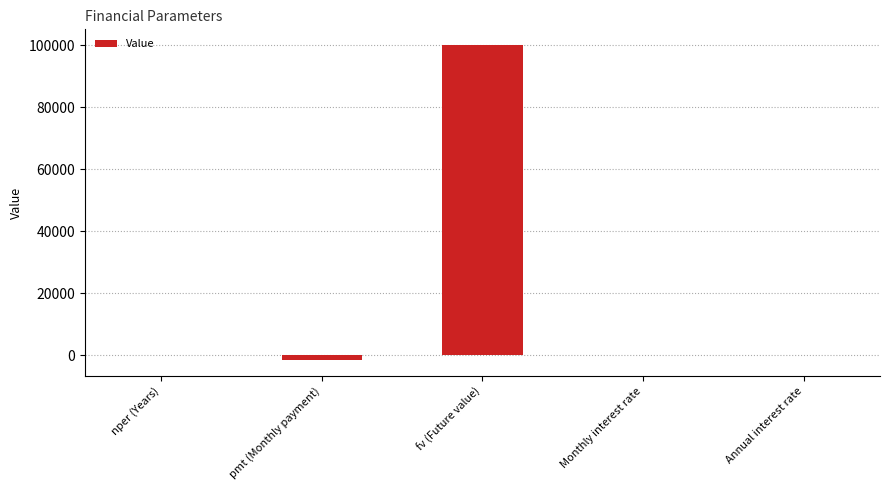

Are the bars horizontal?

No